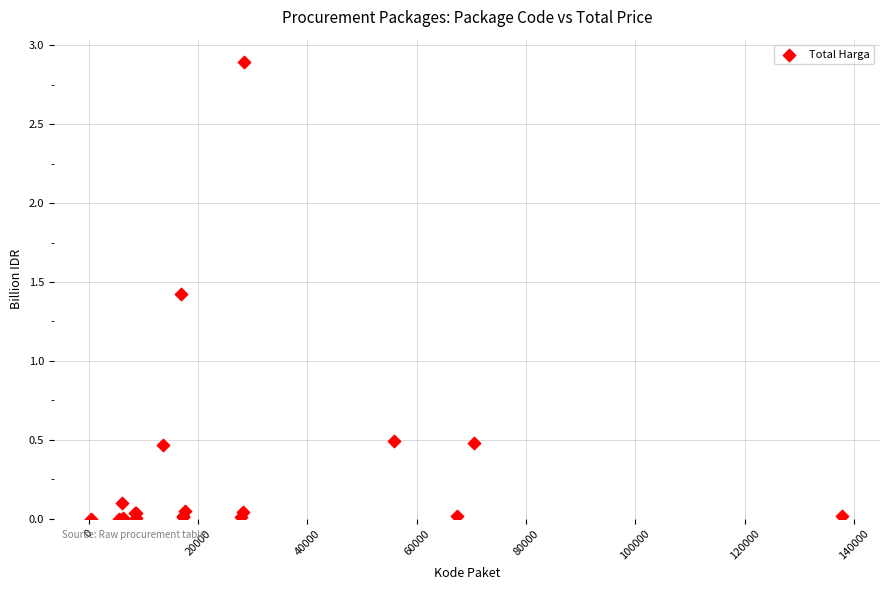

What Y value in the scatter plot is closest to 1?

1.4